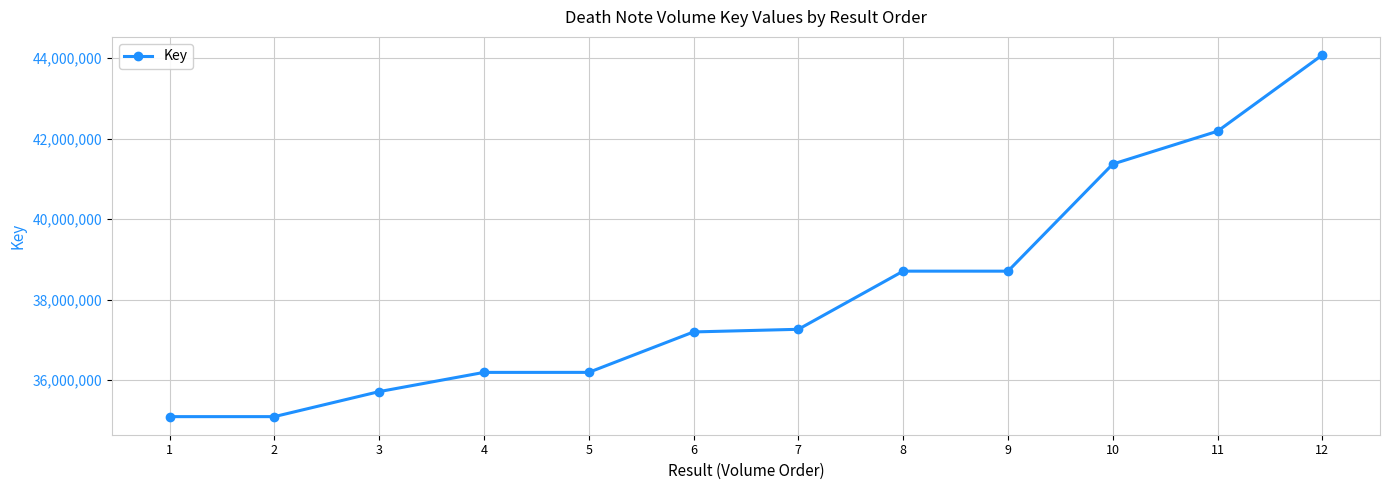

Which has a higher value, 10 or 11?

11